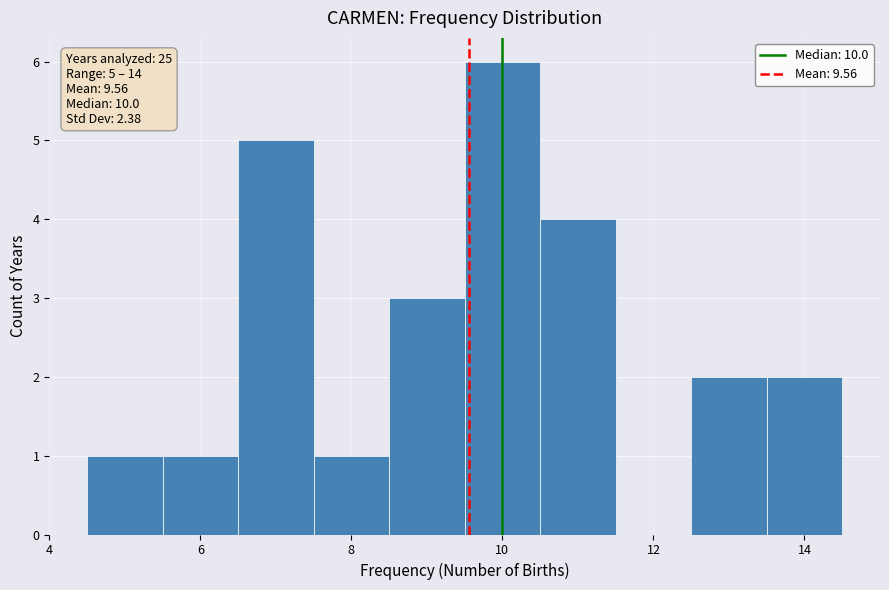

Which range on the x-axis has the tallest bar?

9.5 to 10.5